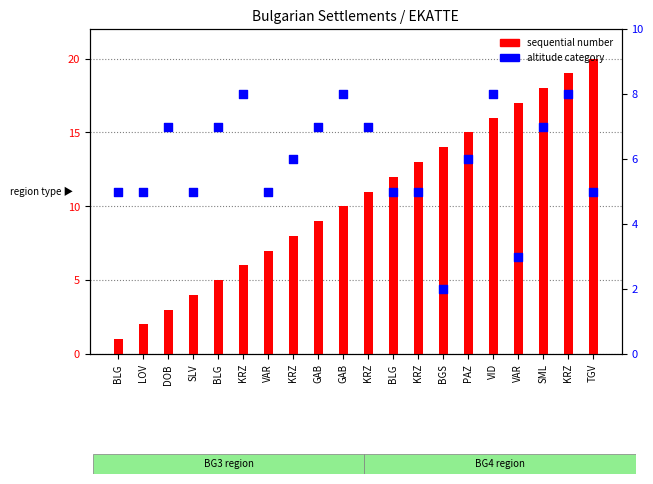

Which series reaches the minimum Y coordinate?

sequential number